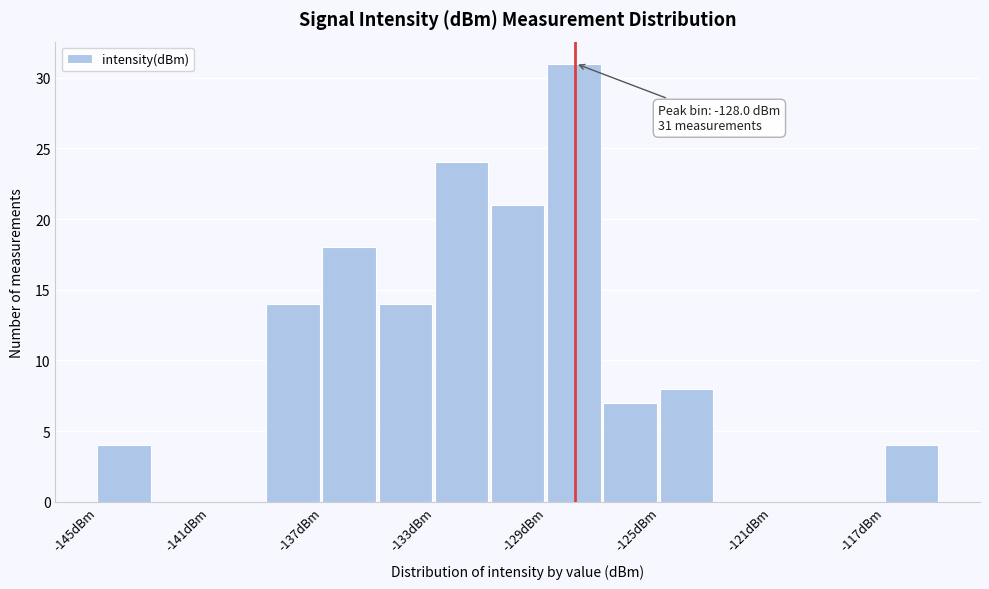

Which range on the x-axis has the tallest bar?

-129.0 to -127.0